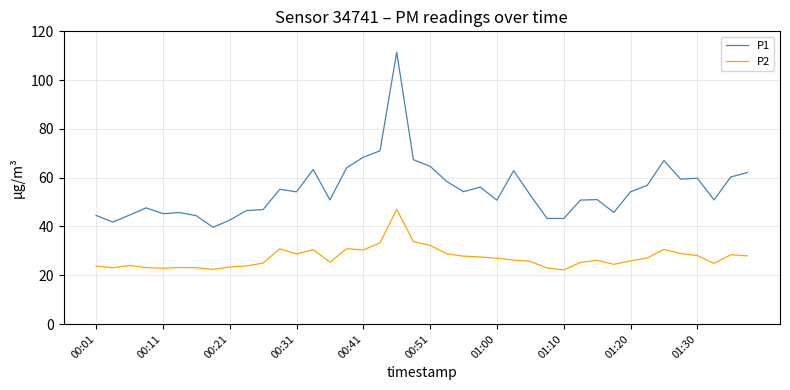

True or false: P2 and P1 cross at least once.

False